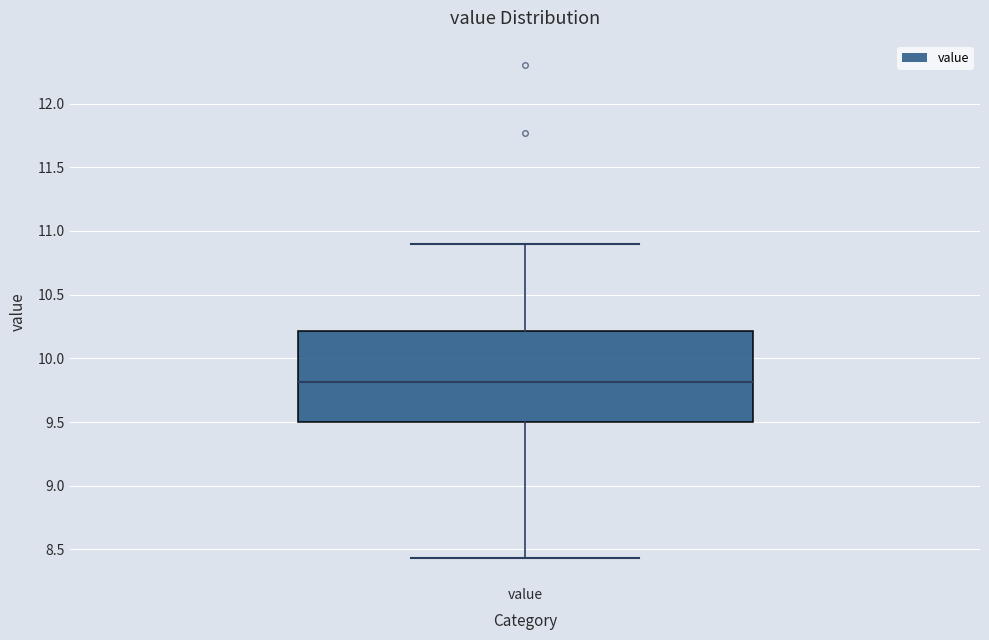

Read this box plot against the y-axis: the position of the median line, the range covered by the box, and the ends of both whiskers. The values are not printed on the chart, so give them approximately, as read against the axis.

median 9.80, box 9.50 to 10.20, whiskers 8.45 to 10.90